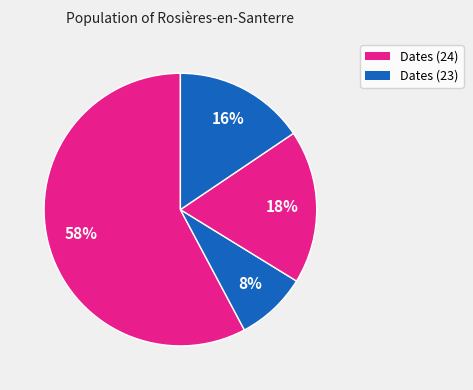

How many slices are in this pie chart?

4